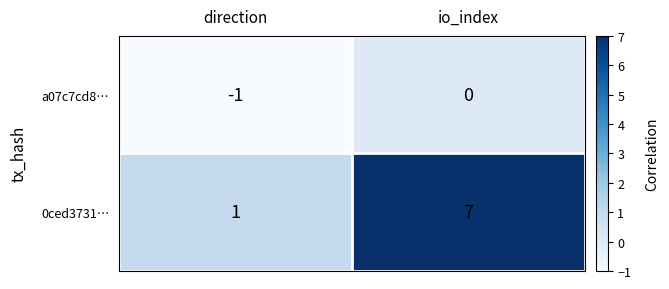

What is the sum of all 0ced3731… values?

8